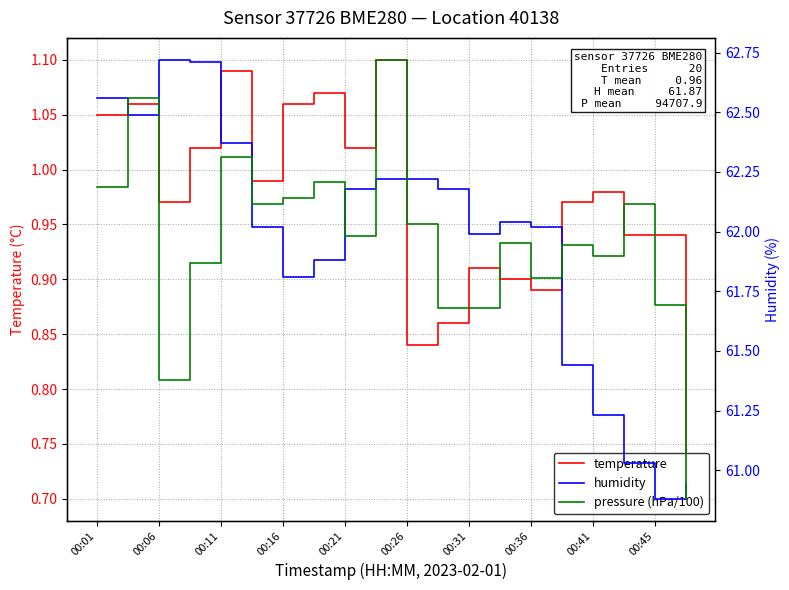

At which label does humidity first exceed 62?

00:01